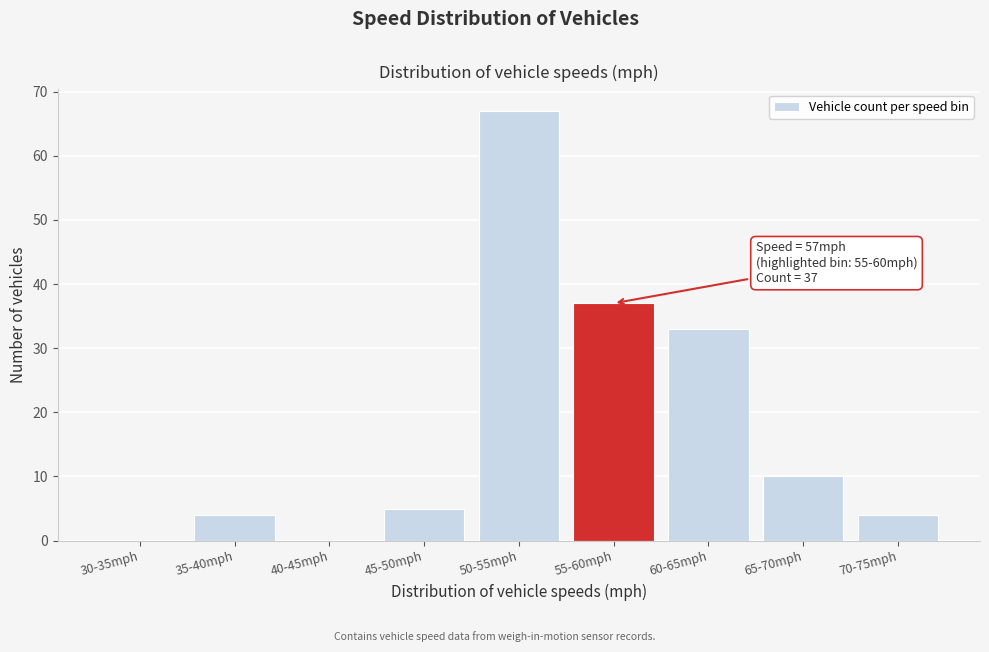

Reading left to right, transcribe all the data shown in this chart.

30-35mph=0	35-40mph=4	40-45mph=0	45-50mph=5	50-55mph=67	55-60mph=37	60-65mph=33	65-70mph=10	70-75mph=4